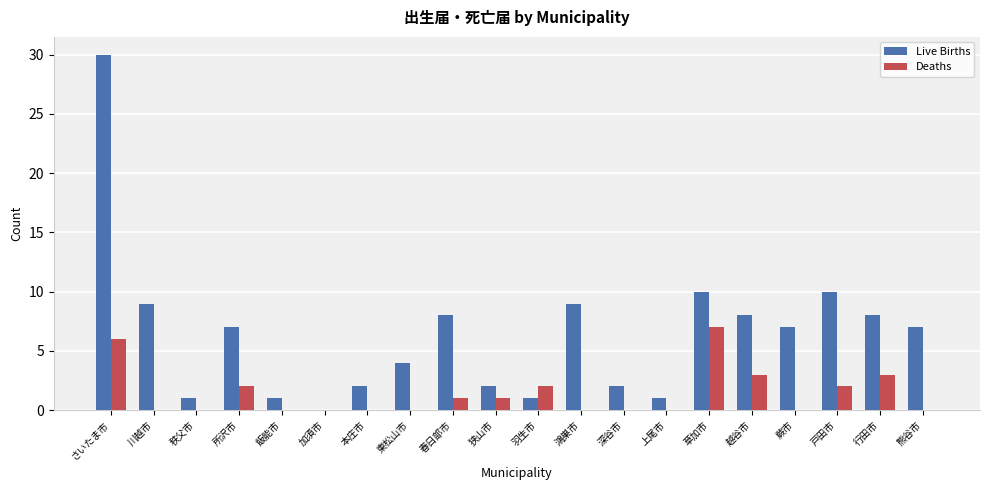

Which series has the largest range (max minus min)?

Live Births